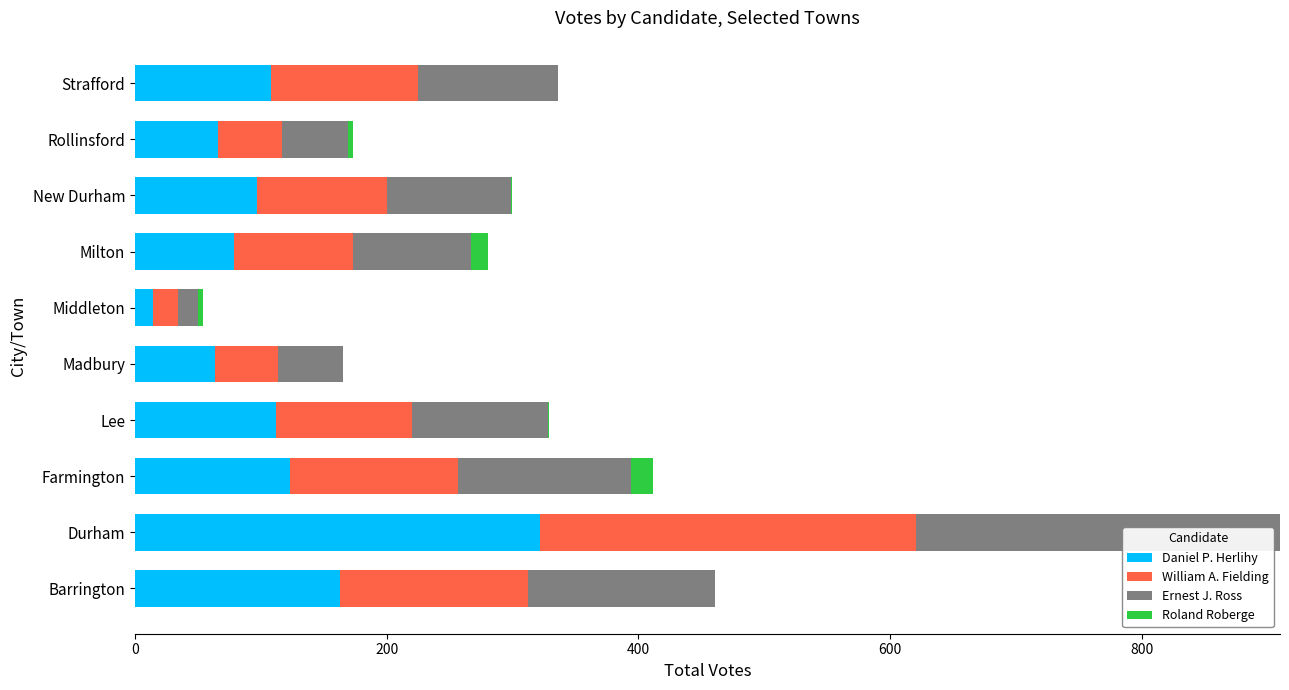

At which category is the sum across all series the highest?

Durham